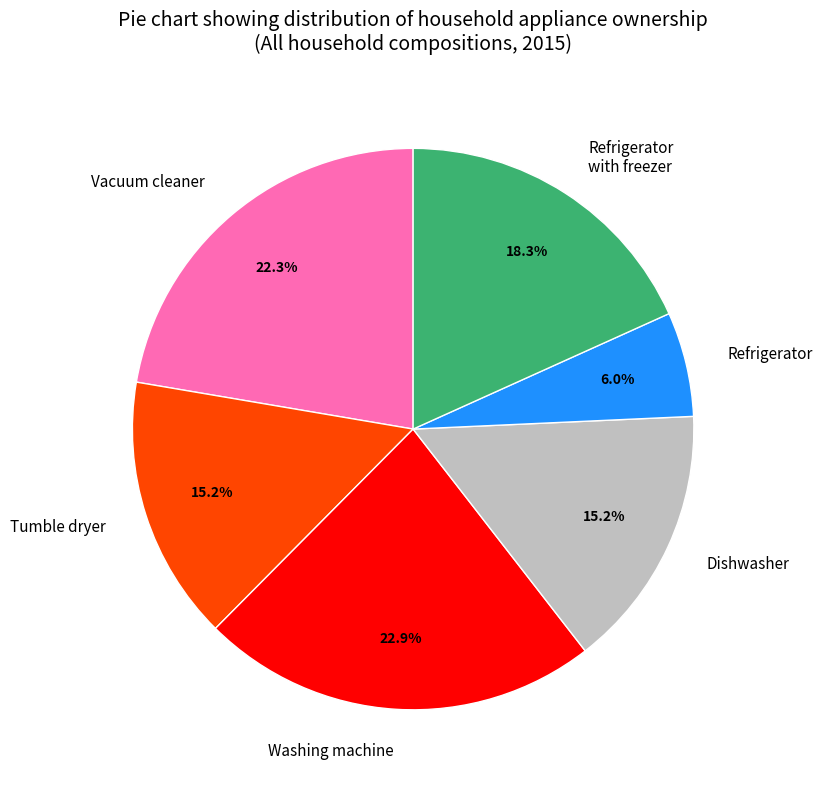

Approximately how many times larger is the value at Refrigerator compared to Washing machine?

0.3